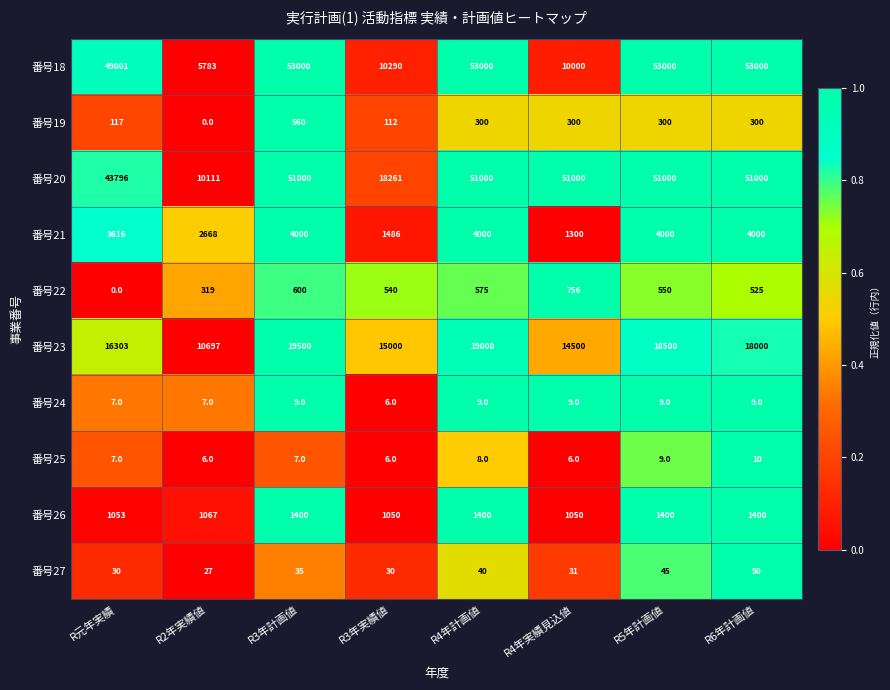

Which series has the largest total across all categories?

番号20